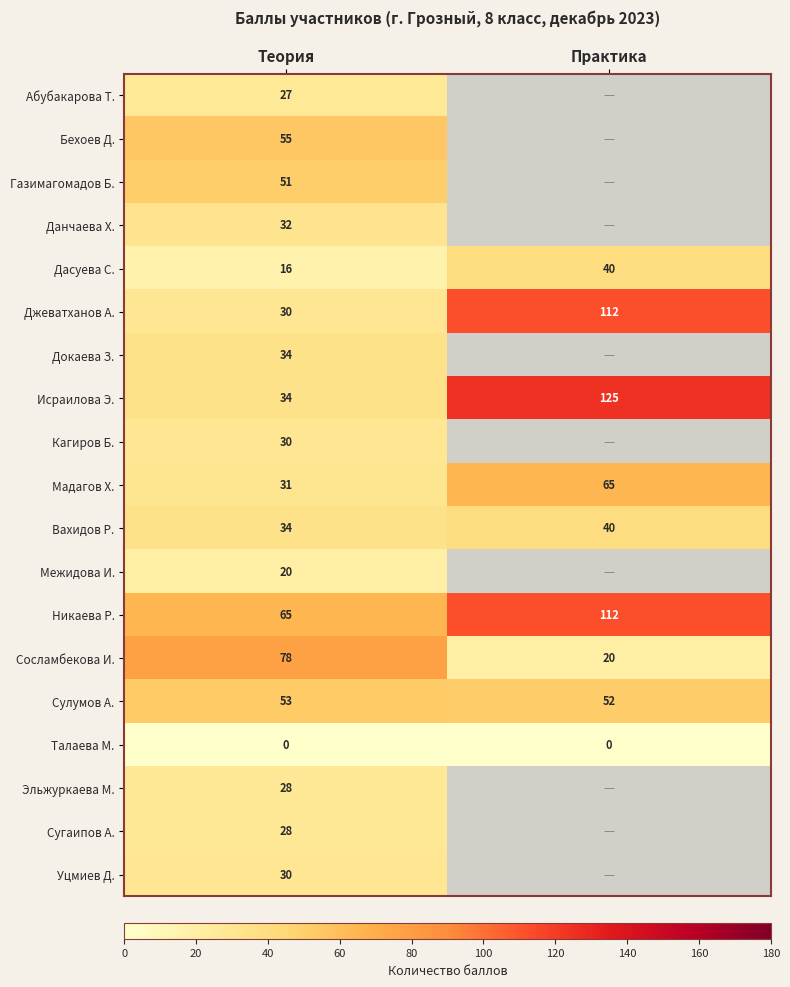

The Исраилова Э. series shows 125 at Практика. True or false?

True